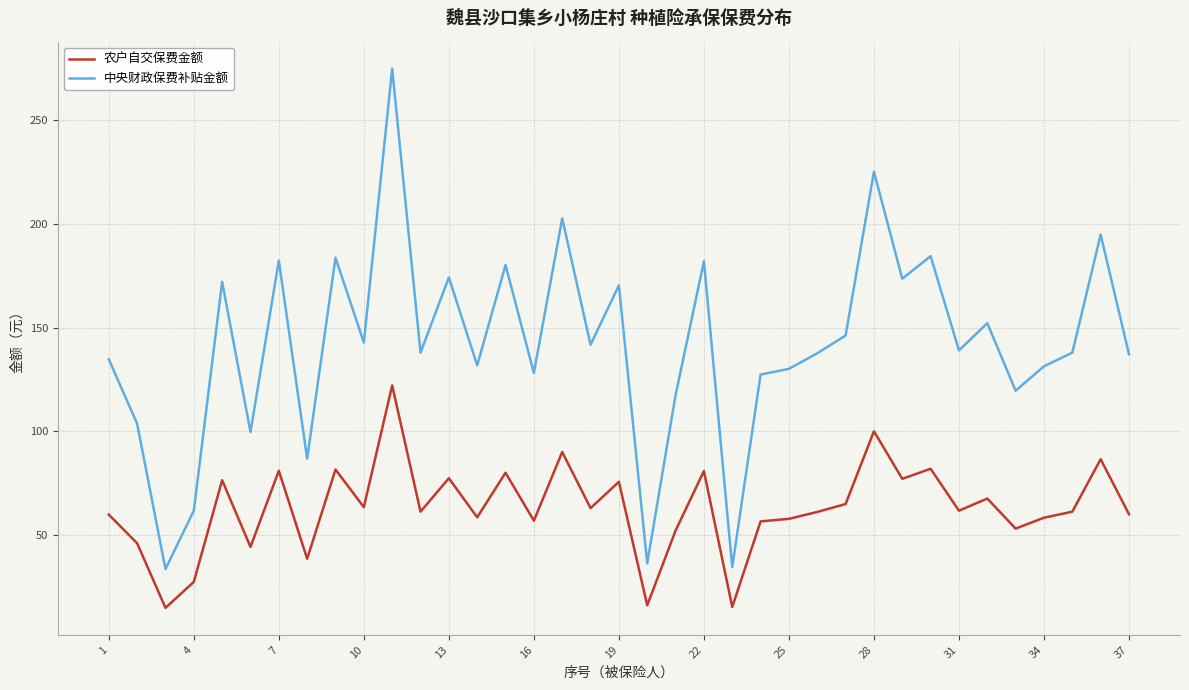

What is the difference between the maximum and minimum values in the 中央财政保费补贴金额 series?

241.3